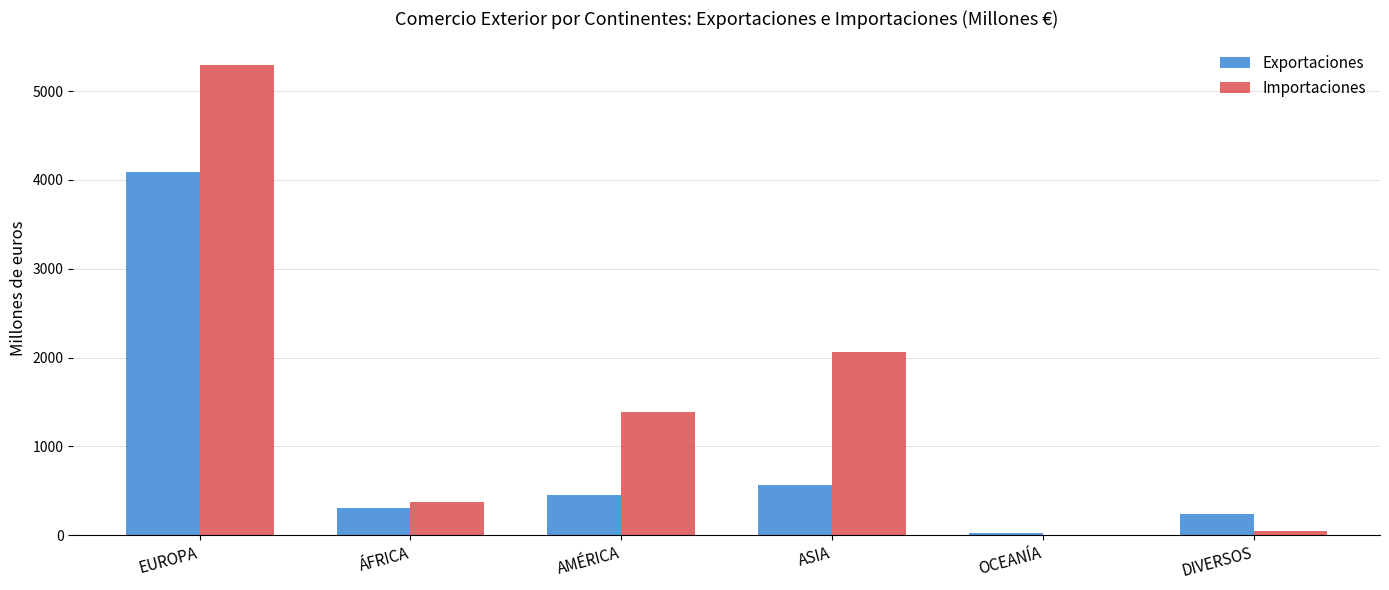

True or false: Importaciones has a value of 8823.7 at EUROPA.

False